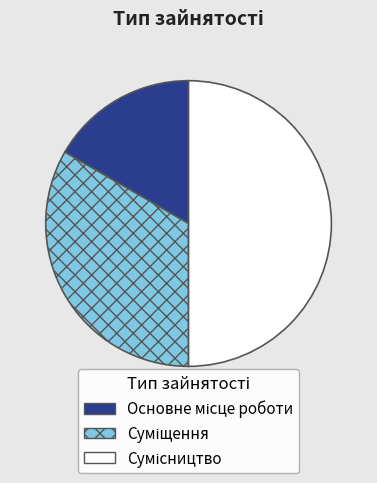

Is there a majority slice in this chart?

No